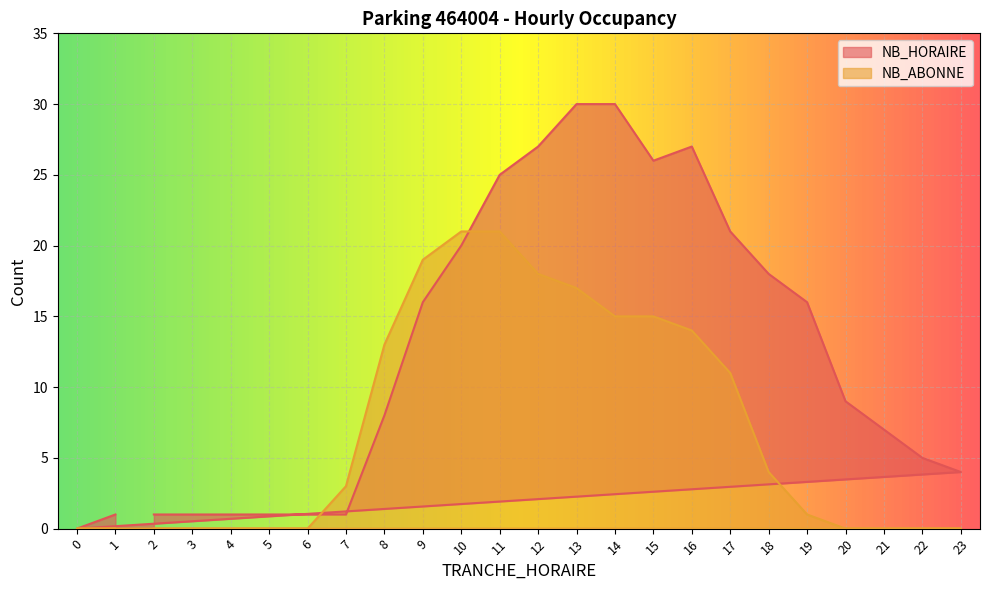

Is it true that NB_ABONNE equals 0 at 19?

False